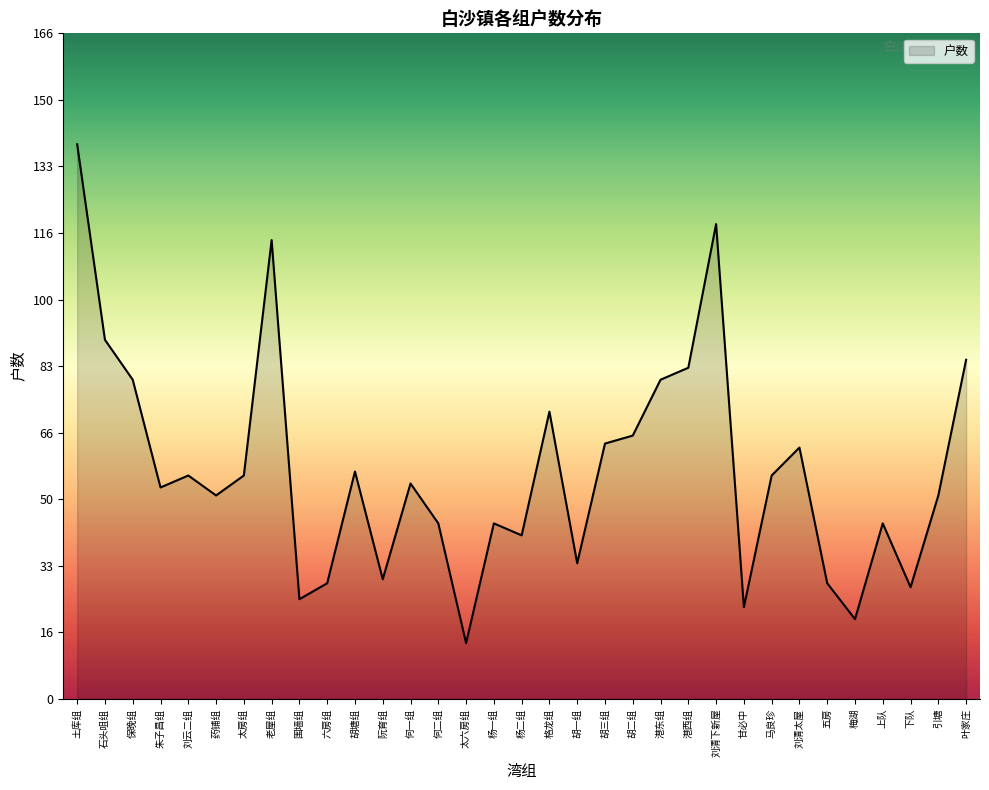

Which category has the highest value across all series?

土库组